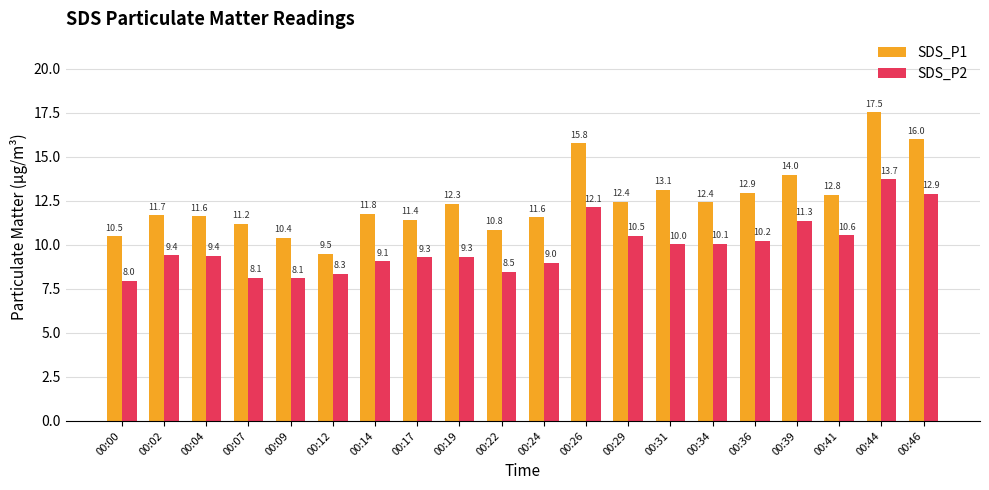

What is the sum of all SDS_P2 values?

198.0